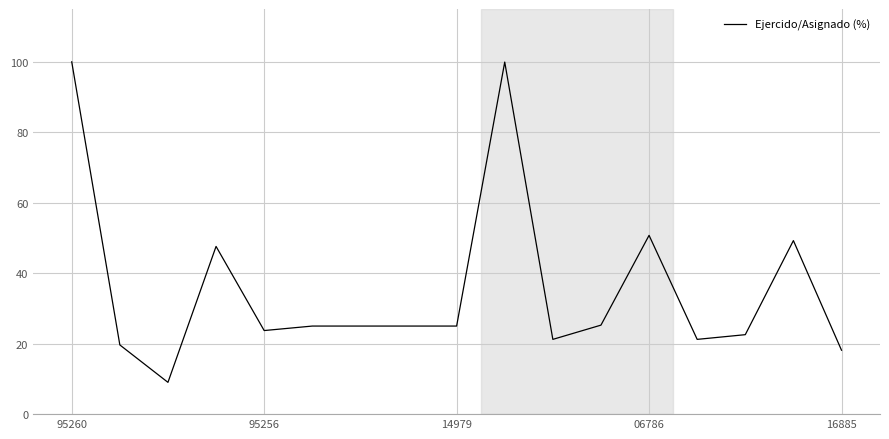

What is the difference between the maximum and second lowest values?

81.8